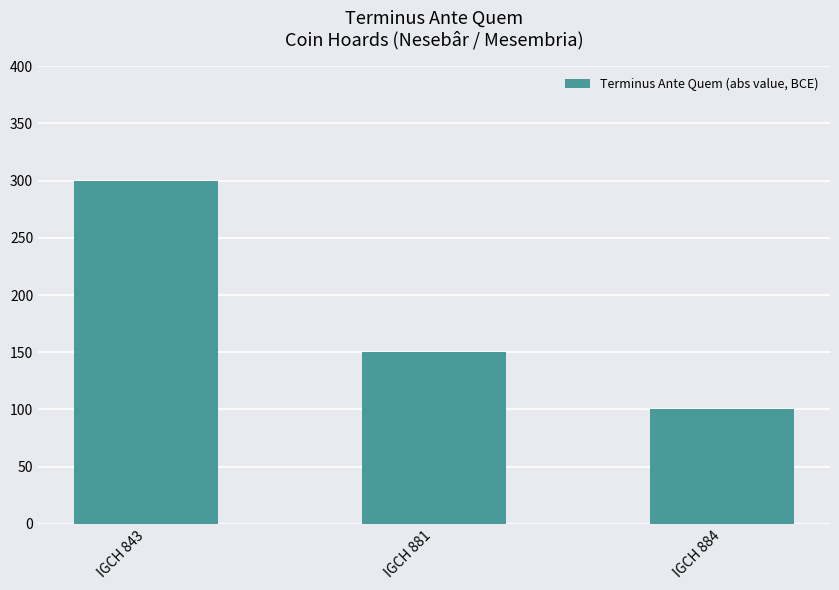

What is the change in value from IGCH 843 to IGCH 881?

-150